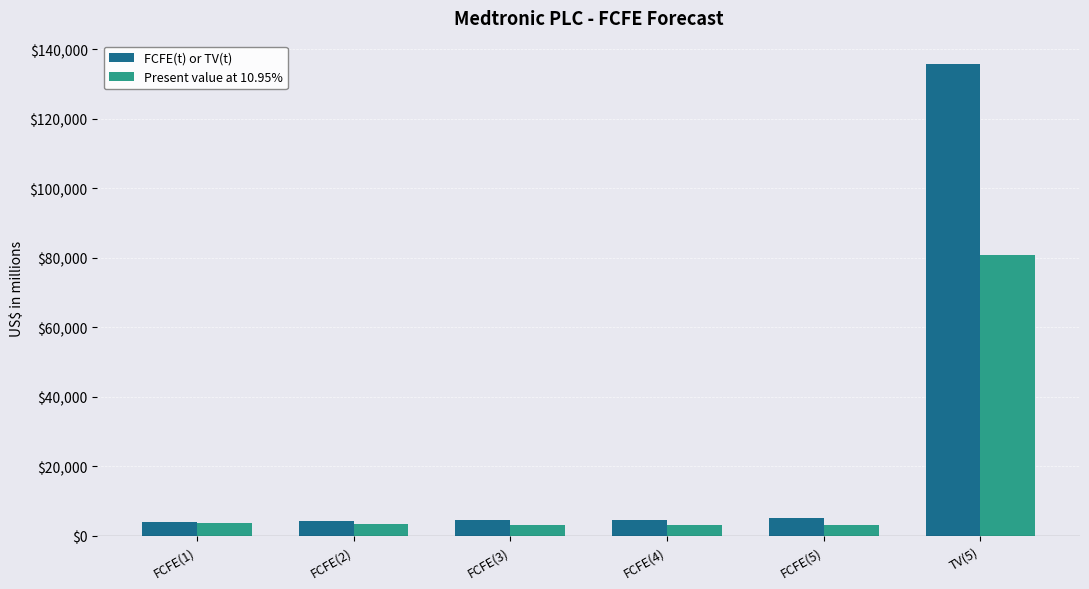

What is the maximum value shown in the chart?

135664